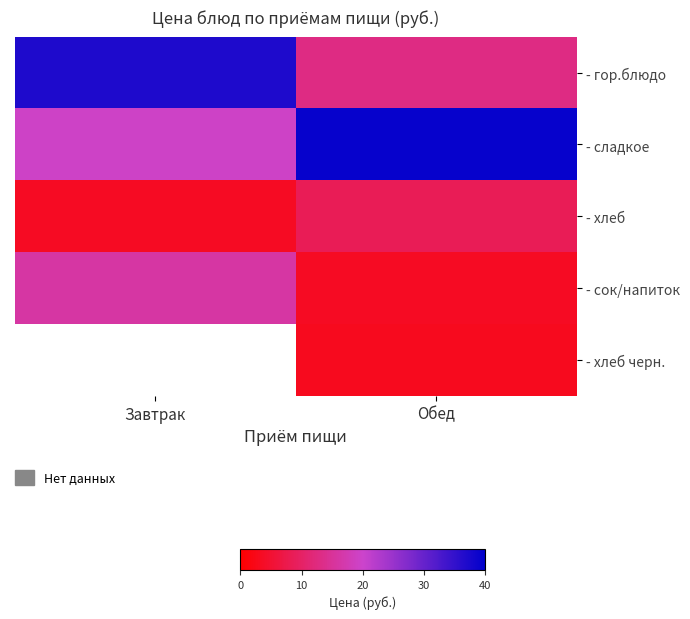

At how many categories does at least one series exceed 28?

2